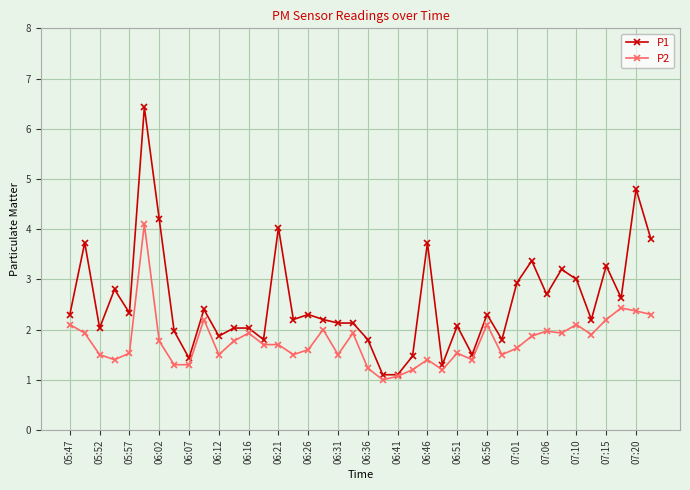

Which series has the largest total across all categories?

P1